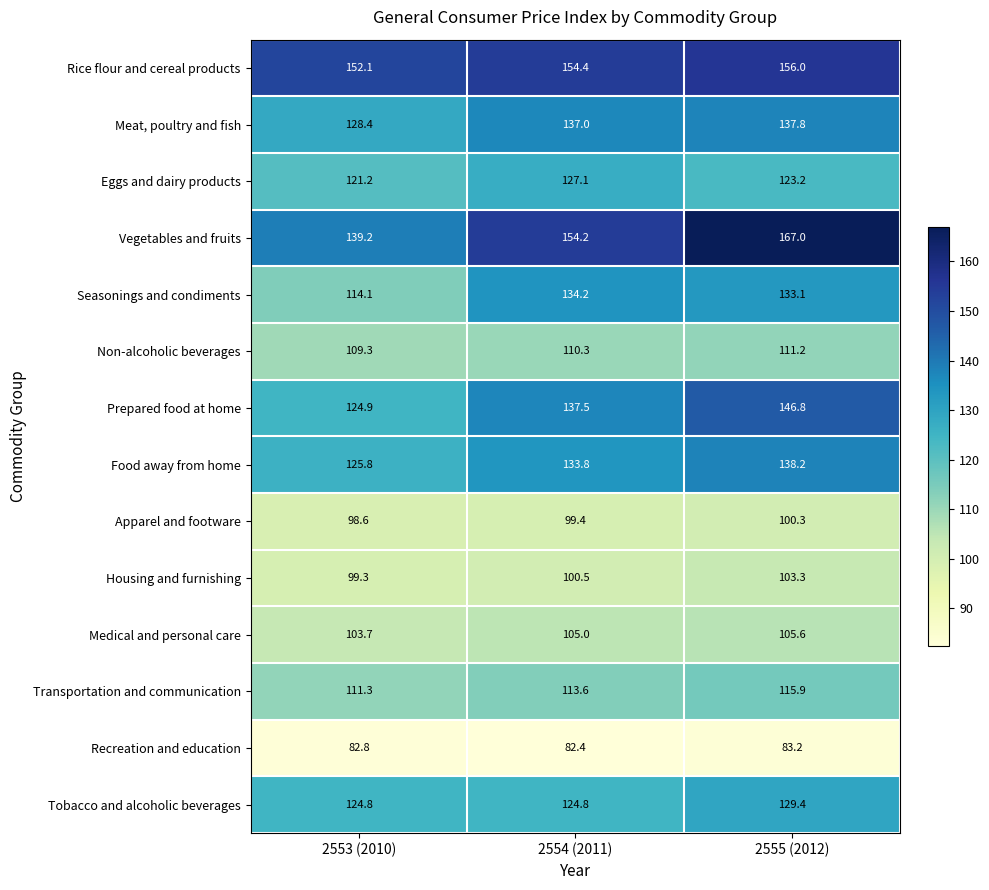

How many series are shown in this chart?

14